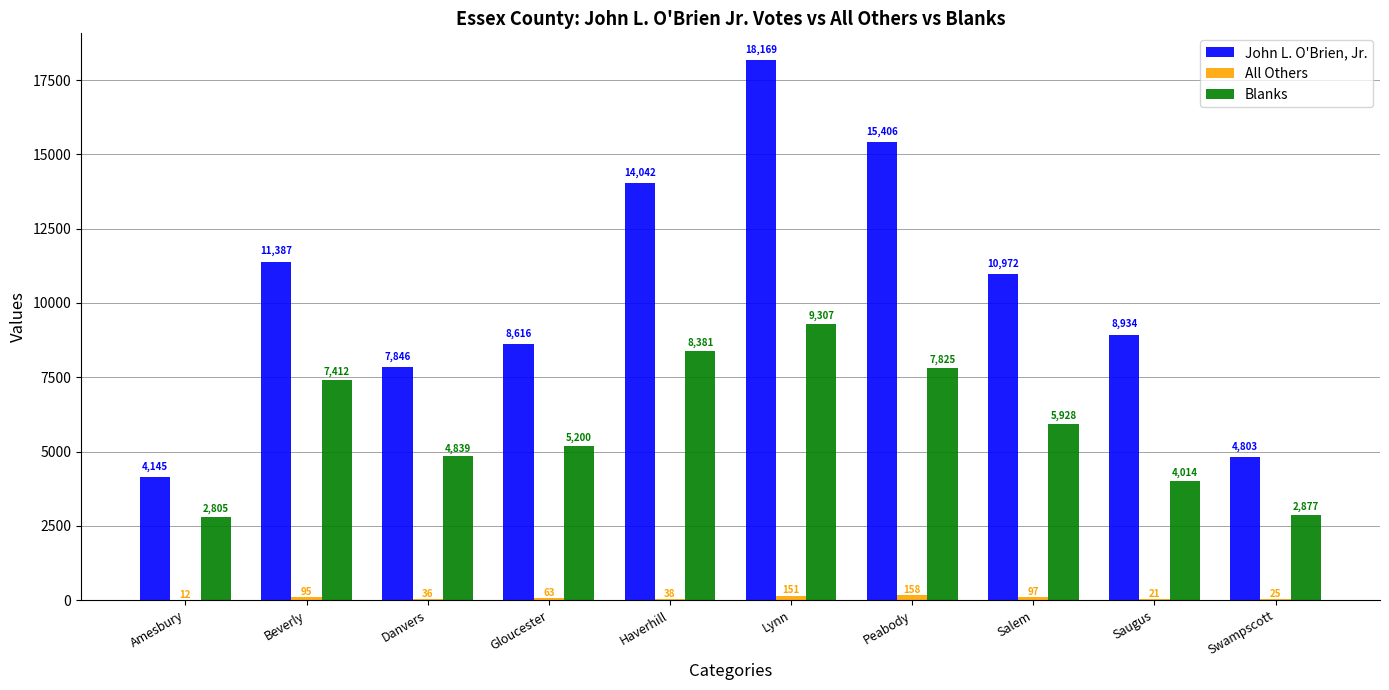

What is the maximum value shown in the chart?

18169